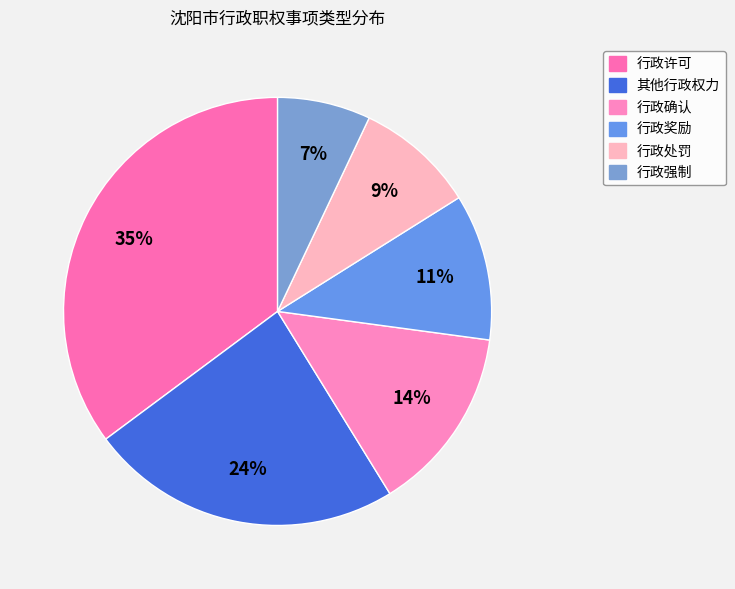

Which category has the biggest portion of the pie?

行政许可